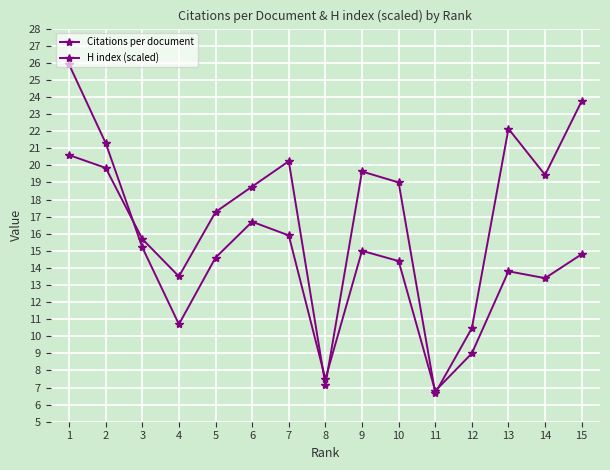

Is this an area chart (filled region under the line)?

No